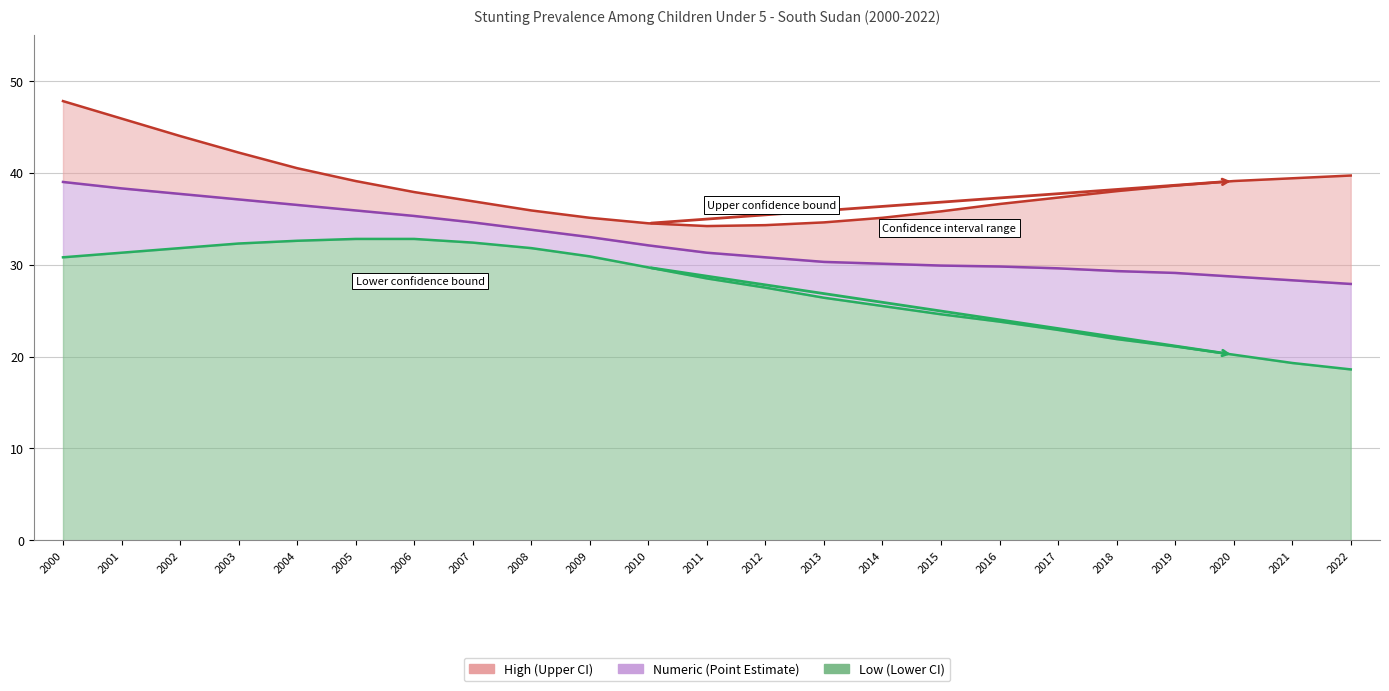

True or false: Low (line) and Numeric (line) cross at least once.

False